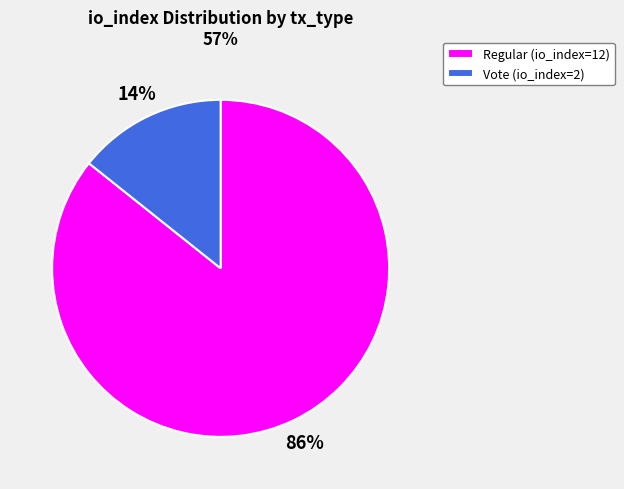

Rank the categories by value from highest to lowest.

Regular (io_index=12), Vote (io_index=2)